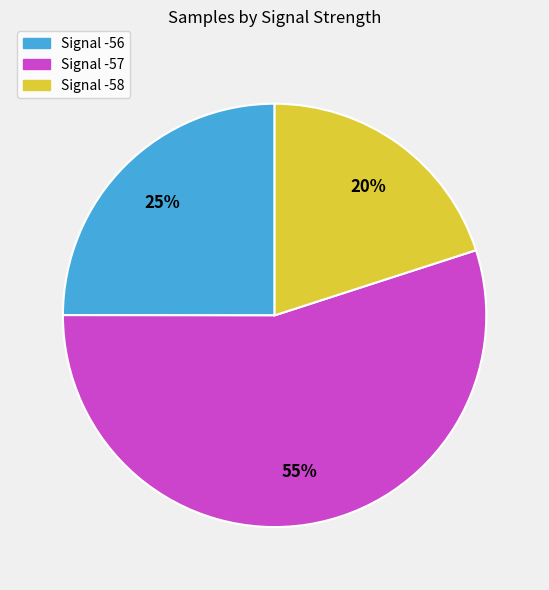

To the nearest percent, what is the average slice percentage?

33%